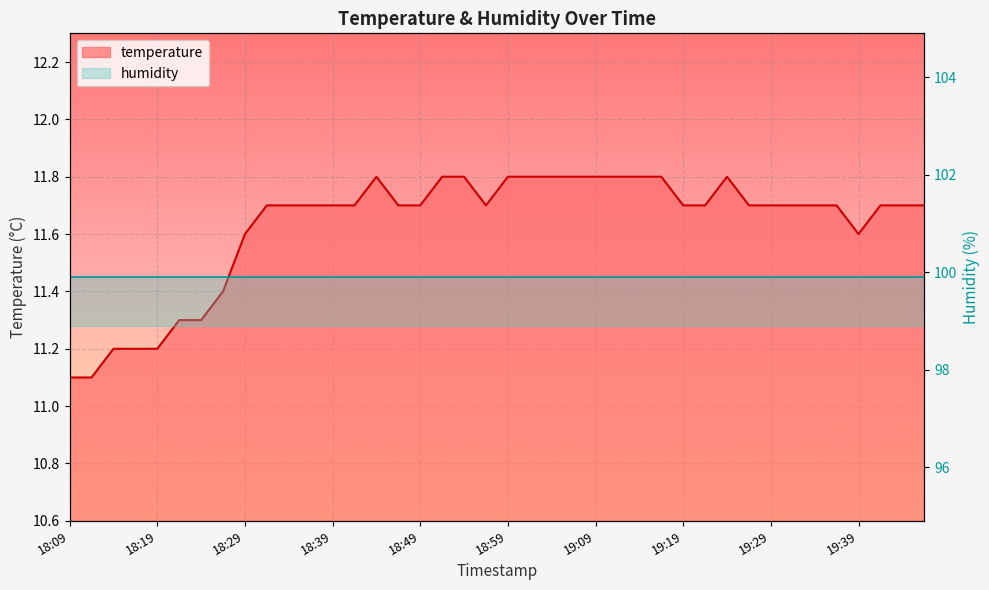

Where is the data nearest to the value 11?

18:09